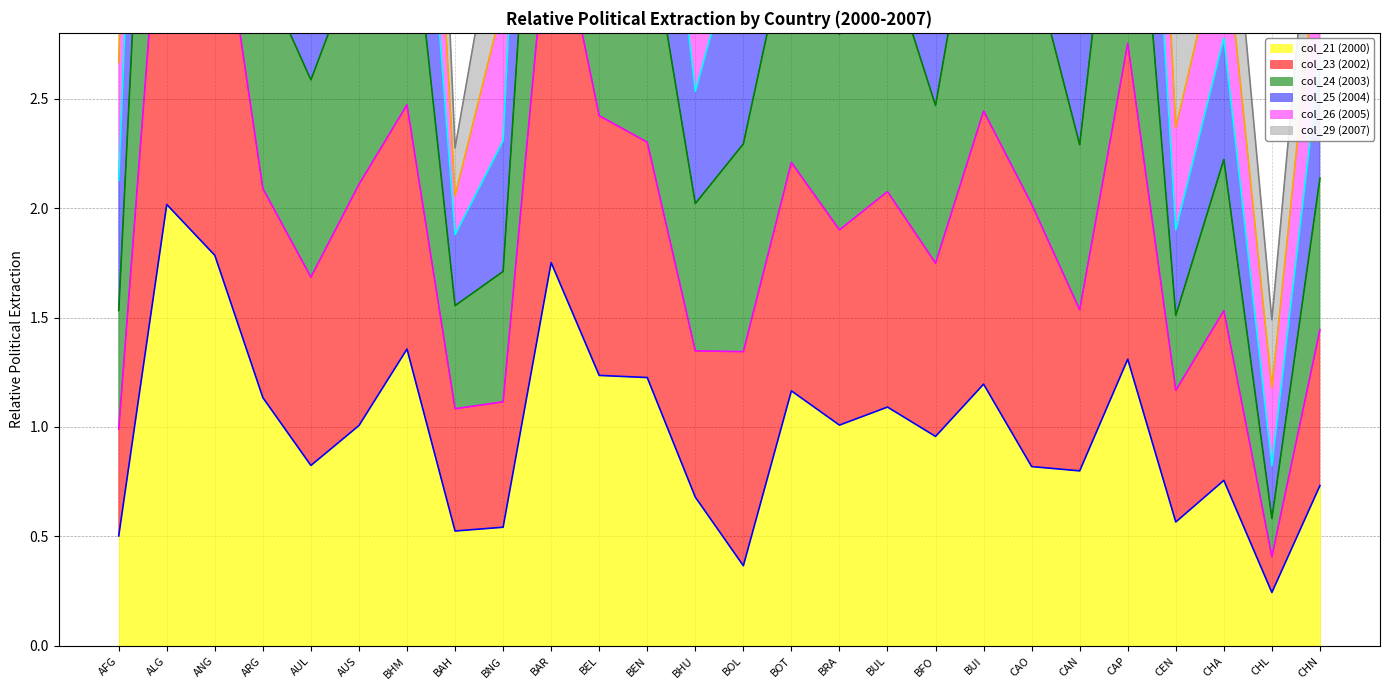

Does the chart have visible grid lines?

Yes